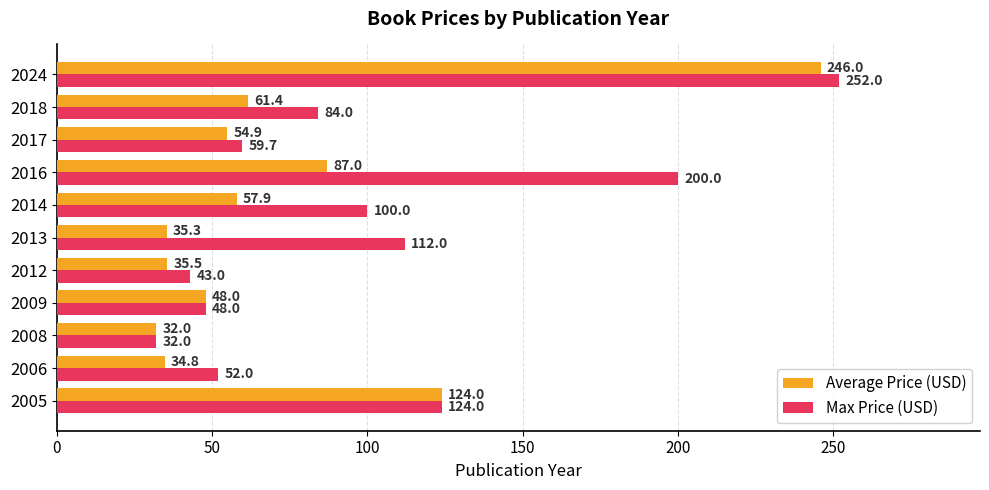

What is the approximate value of Average Price (USD) at 2014?

57.9